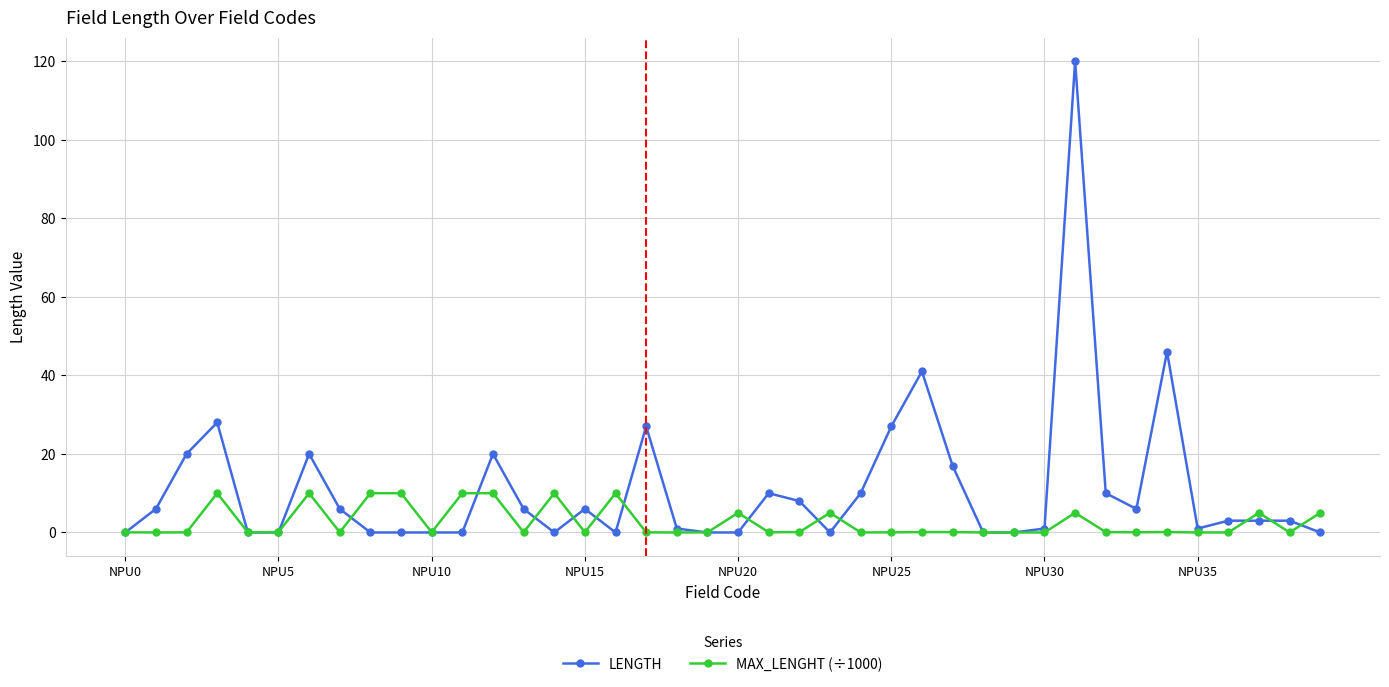

Is this an area chart (filled region under the line)?

No